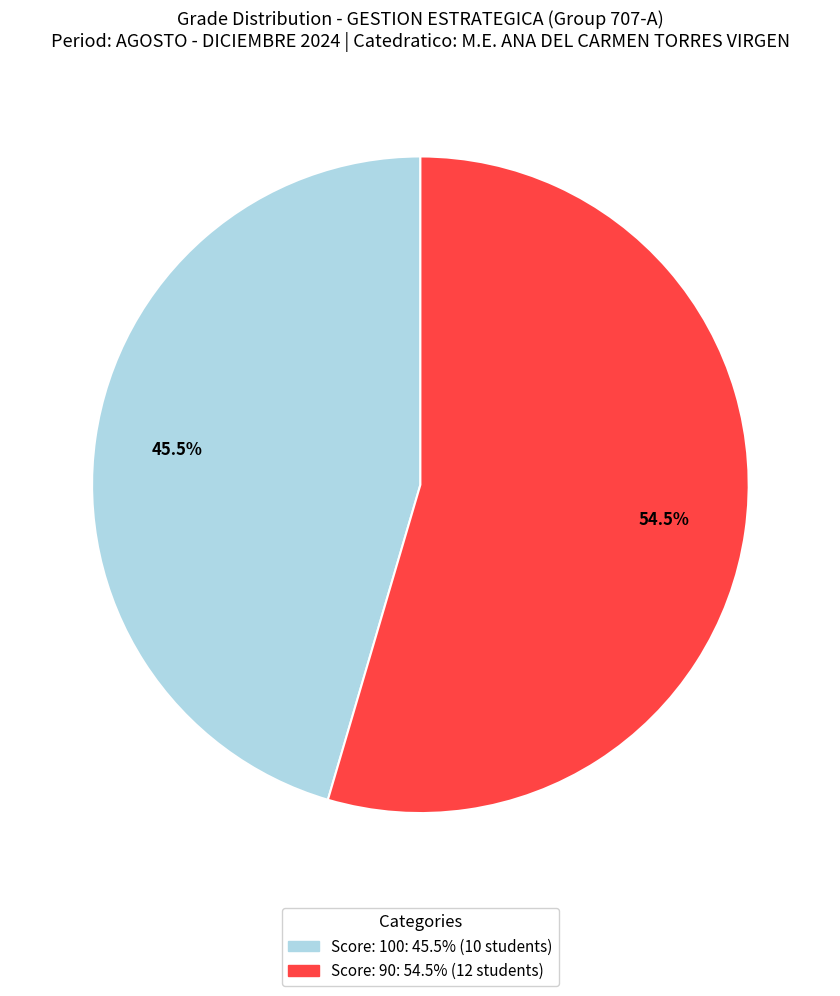

How many slices are in this pie chart?

2